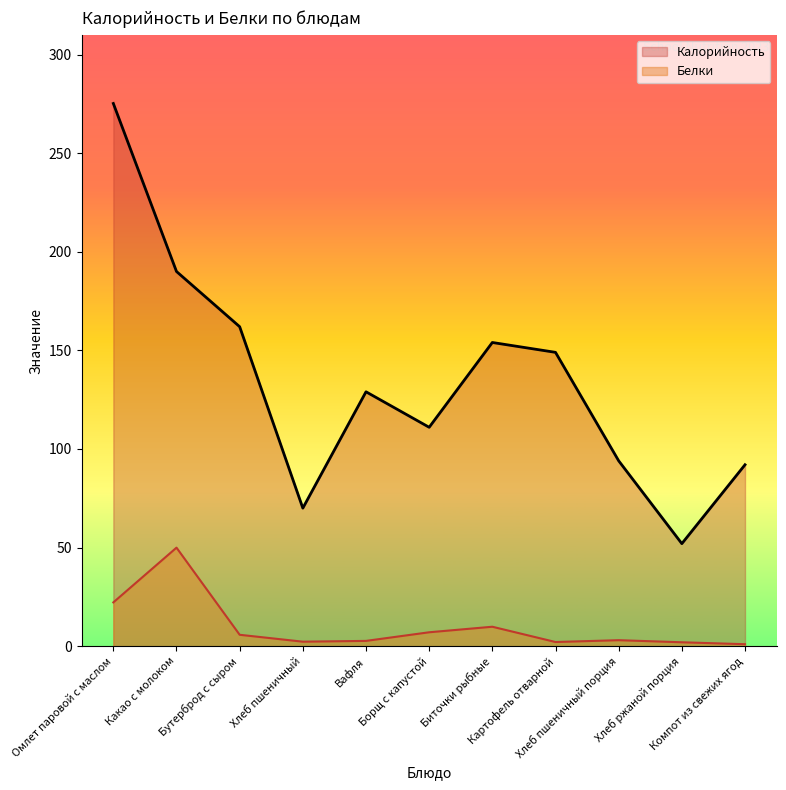

What is the value of the Белки point at the 7th from the left?

9.9